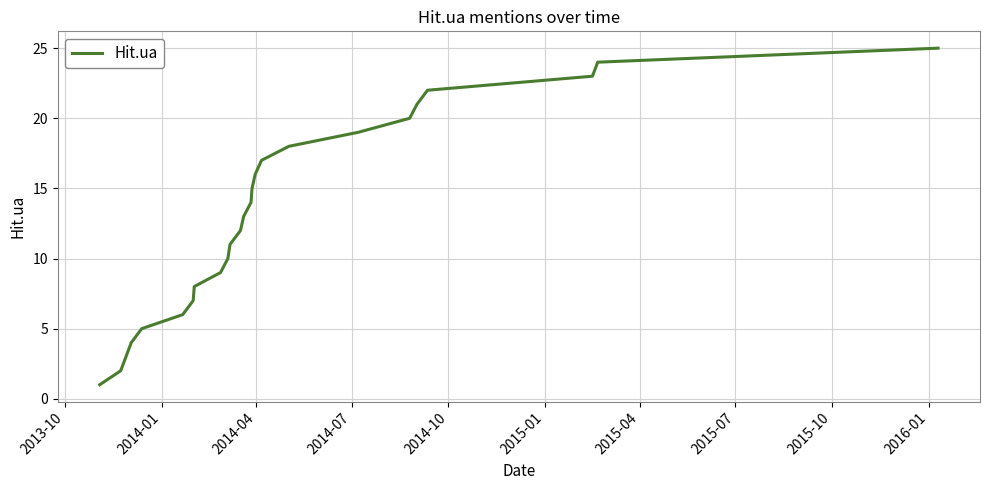

What is the minimum value shown in the chart?

1